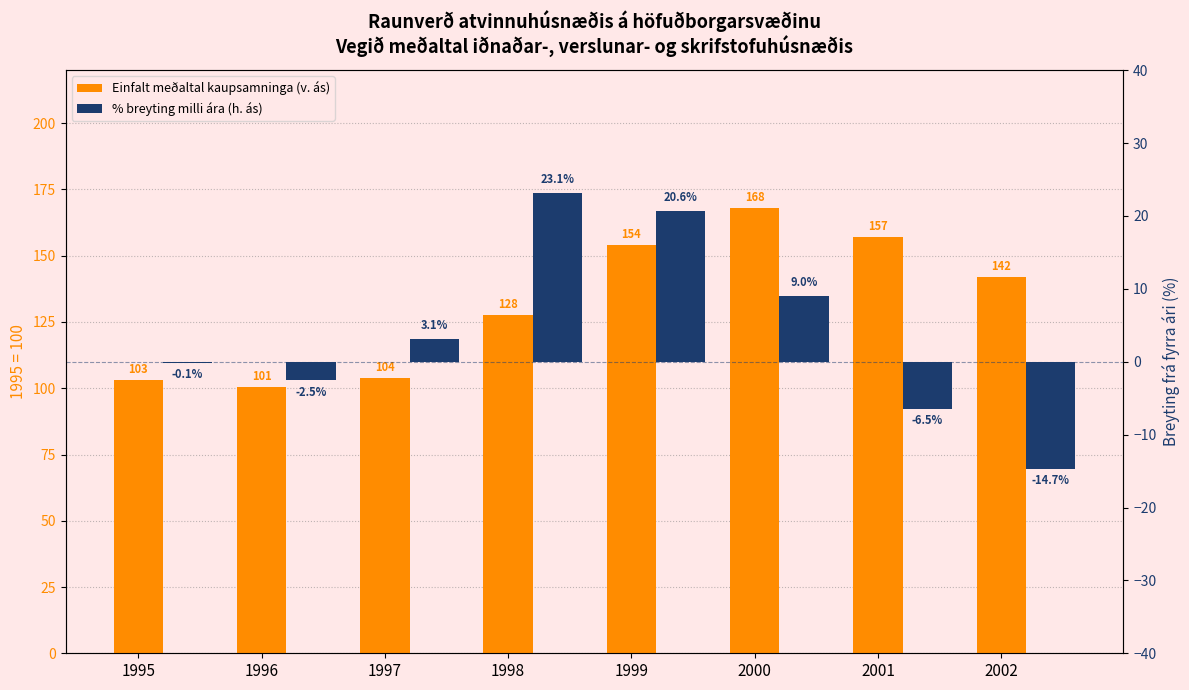

What is the value of the % breyting milli ára (h. ás) bar at the 2nd from the left?

-2.5